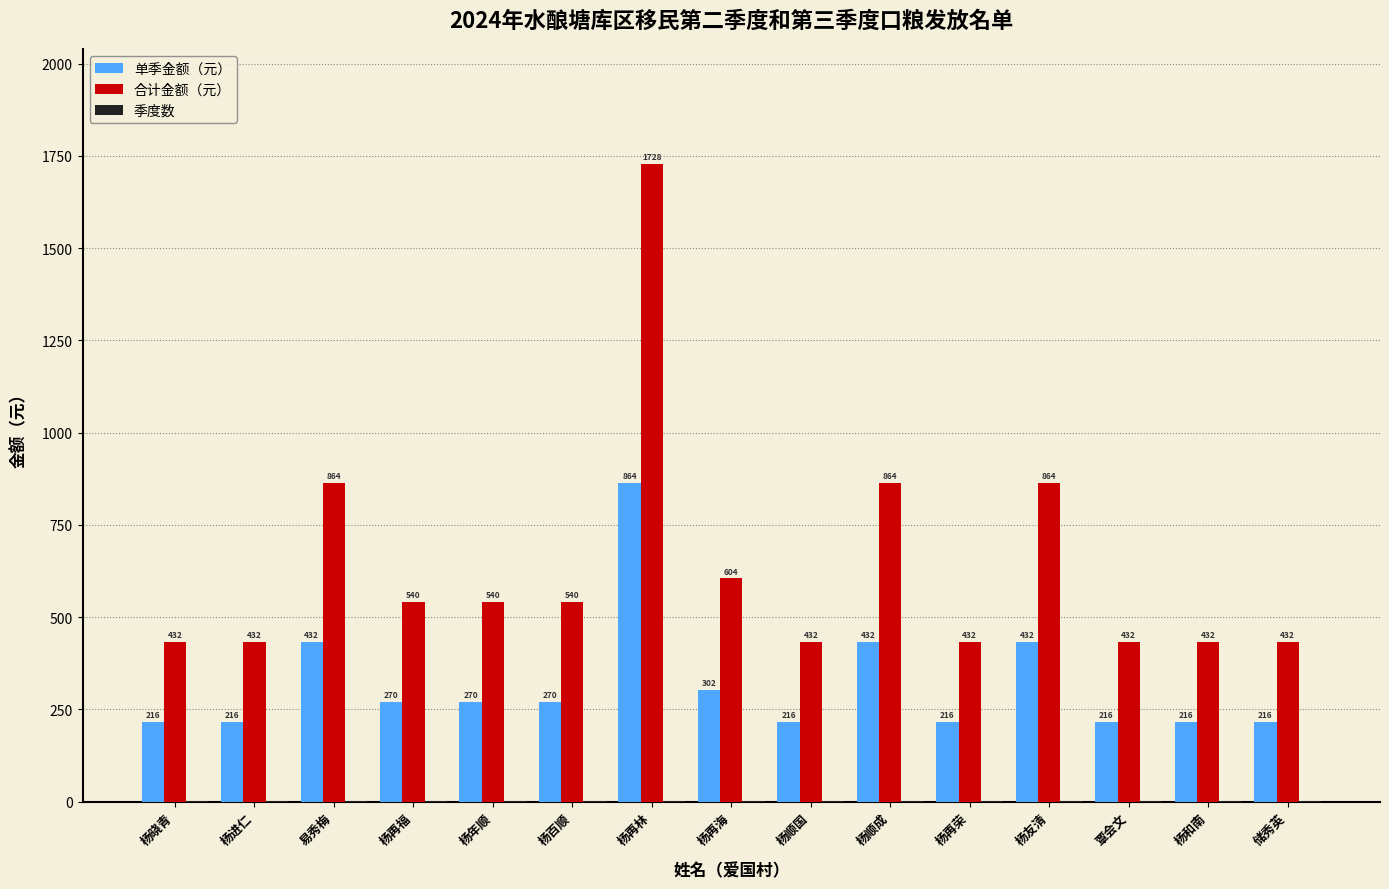

What is the sum of the 单季金额（元） values at 杨晓青 and 杨进仁?

432.0